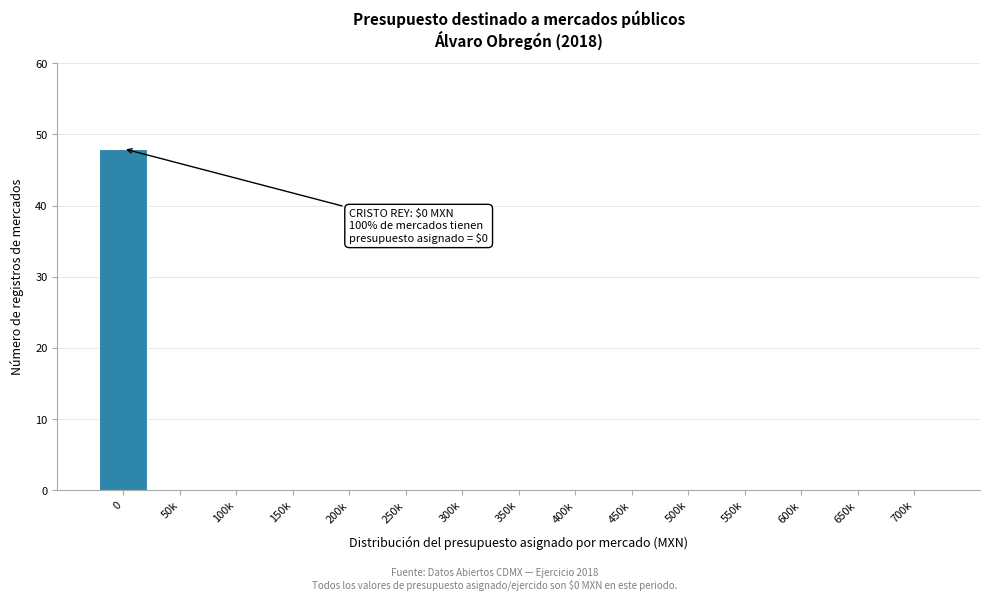

Reading left to right, what are all the values shown in this chart?

0=48	50k=0	100k=0	150k=0	200k=0	250k=0	300k=0	350k=0	400k=0	450k=0	500k=0	550k=0	600k=0	650k=0	700k=0